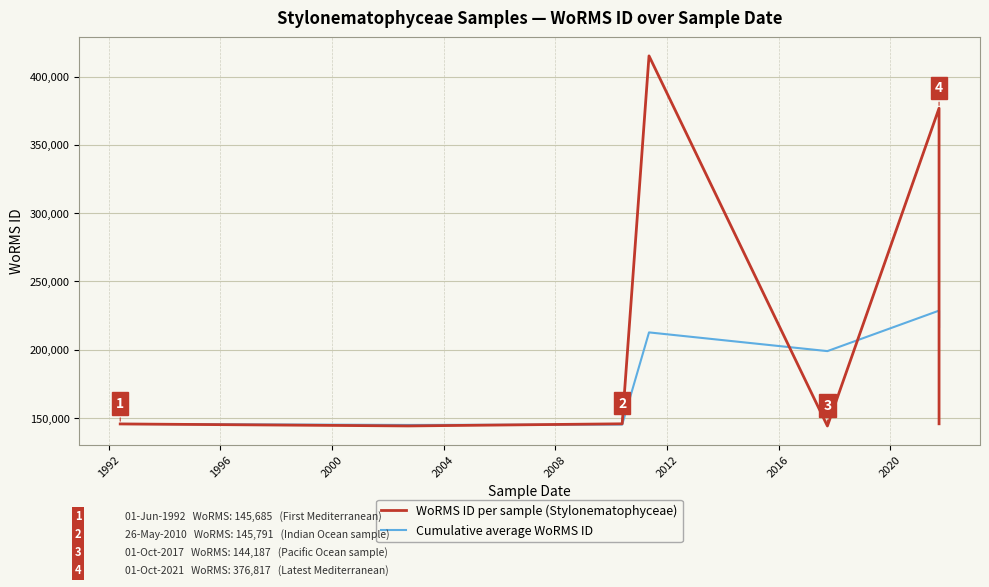

What is the average value of the Cumulative average WoRMS ID series?

184715.6